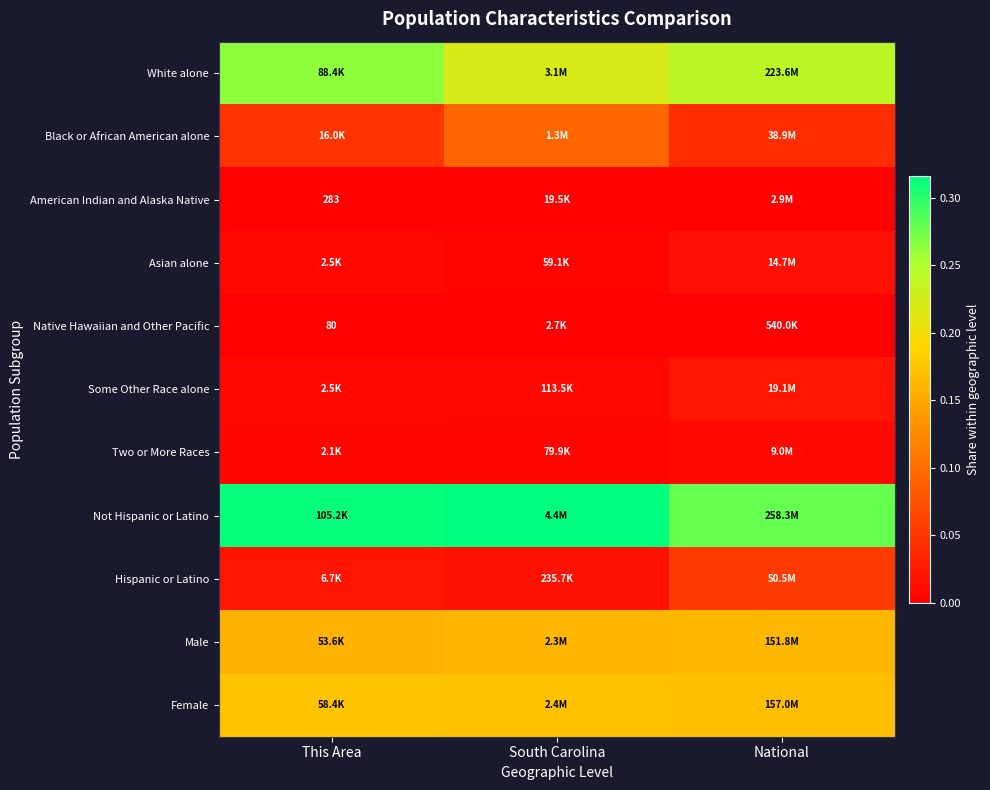

The Hispanic or Latino series shows 0.1 at National. True or false?

True